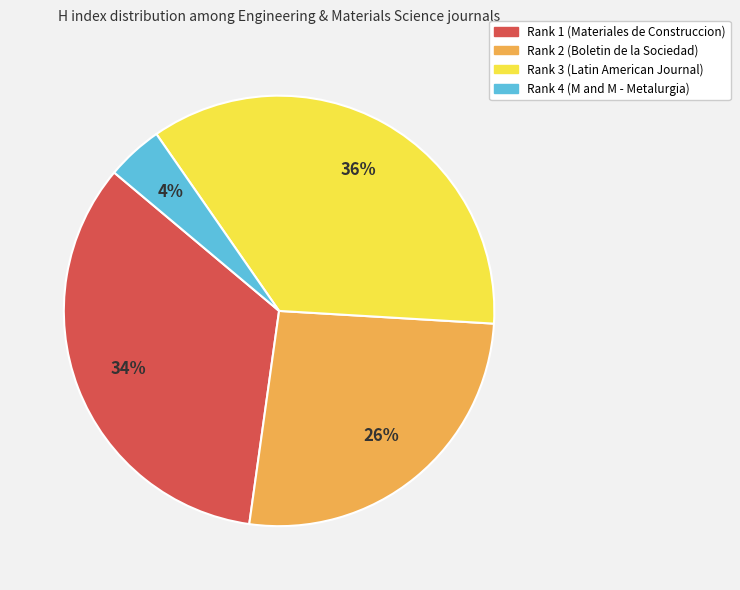

Does Rank 1 (Materiales de Construccion) account for over 50% of the chart?

No